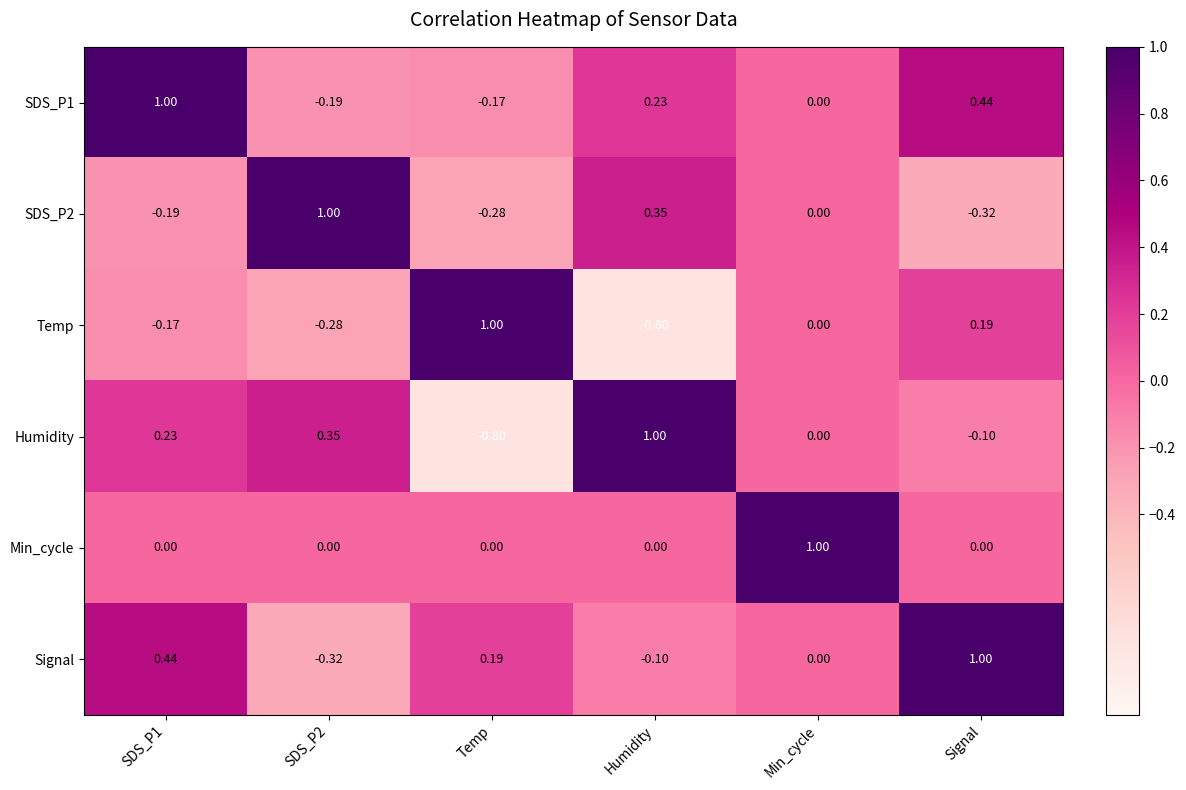

What is the difference between the highest and lowest values at Min_cycle?

1.0